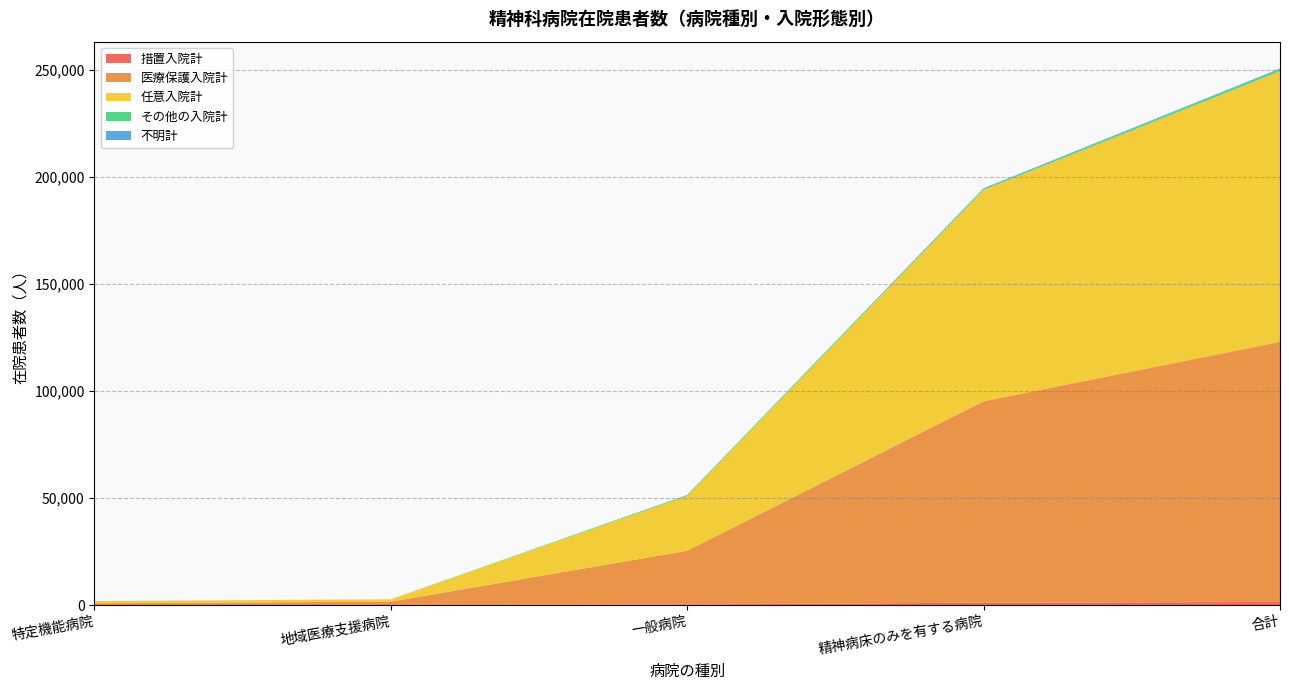

Reading left to right, what are all the values shown in this chart?

措置入院計: 特定機能病院=27	地域医療支援病院=50	一般病院=242	精神病床のみを有する病院=1107	合計=1426
医療保護入院計: 特定機能病院=799	地域医療支援病院=1506	一般病院=25112	精神病床のみを有する病院=94051	合計=121468
任意入院計: 特定機能病院=1033	地域医療支援病院=1076	一般病院=25576	精神病床のみを有する病院=98641	合計=126326
その他の入院計: 特定機能病院=2	地域医療支援病院=7	一般病院=462	精神病床のみを有する病院=452	合計=923
不明計: 特定機能病院=0	地域医療支援病院=19	一般病院=0	精神病床のみを有する病院=363	合計=382
合計: 特定機能病院=1861	地域医療支援病院=2658	一般病院=51392	精神病床のみを有する病院=194614	合計=250525